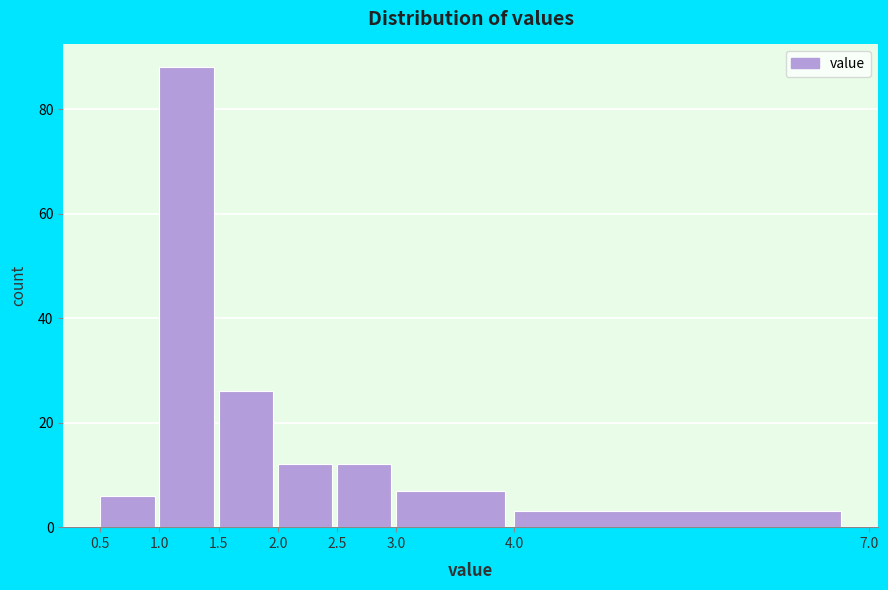

Reading left to right, transcribe this chart: for each bar, give the range it covers on the x-axis and its height. The values are not printed on the chart, so give them approximately, as read against the axis.

0.5 to 1.0: 6
1.0 to 1.5: 88
1.5 to 2.0: 26
2.0 to 2.5: 12
2.5 to 3.0: 12
3.0 to 4.0: 8
4.0 to 7.0: 4